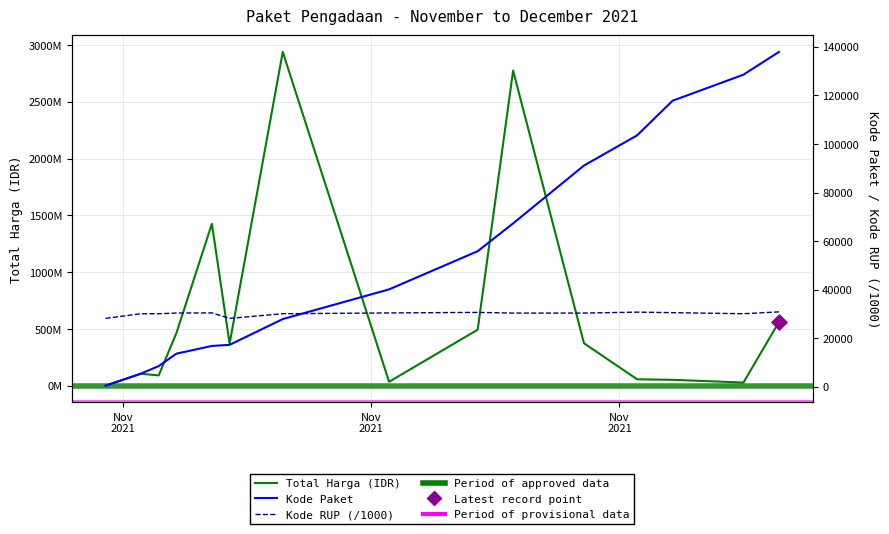

At which category is the sum across all series the highest?

2021-11-11